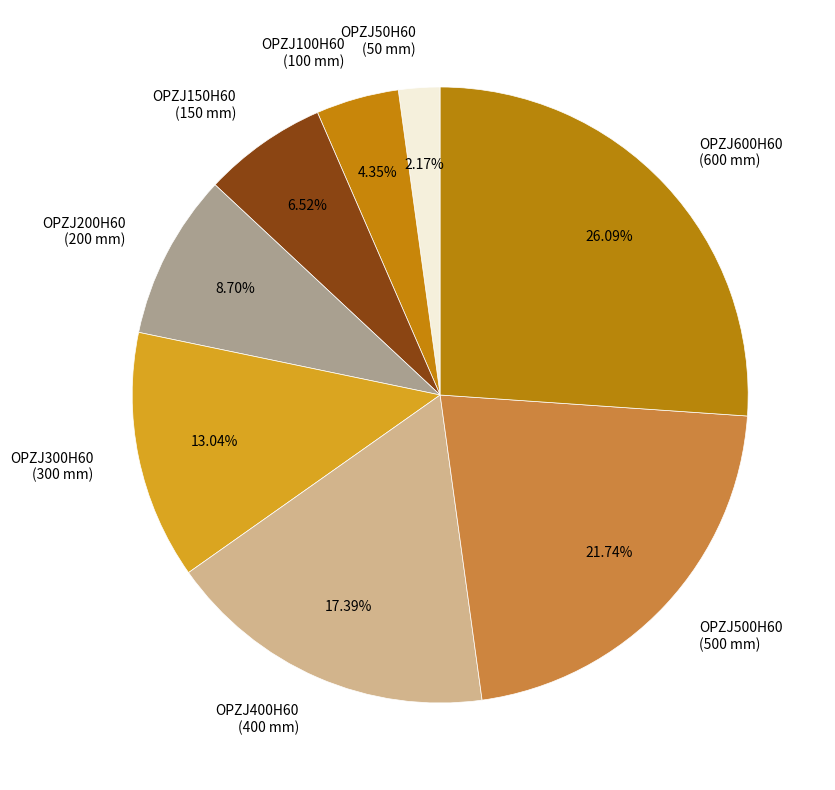

To the nearest percent, what portion does OPZJ200H60 represent?

9%